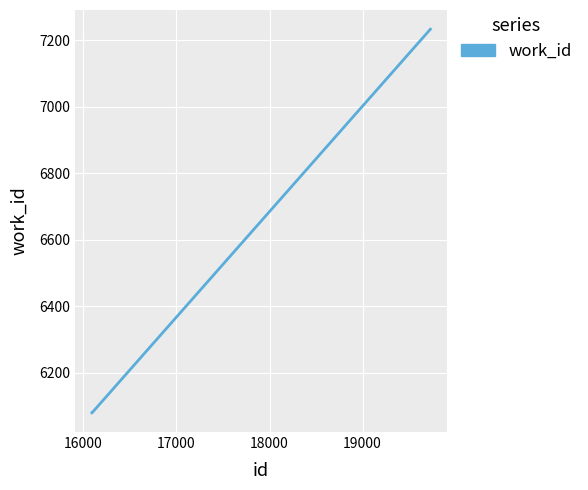

What is the maximum value shown in the chart?

7234